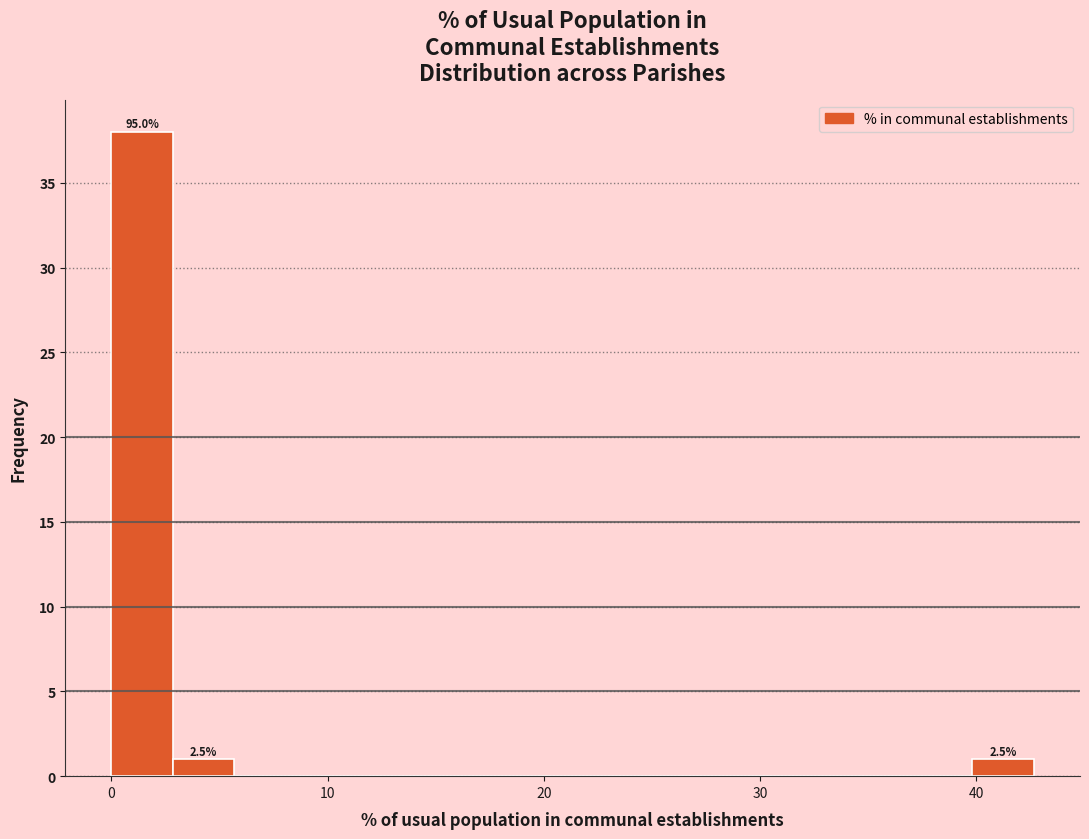

Read against the x-axis, roughly where is the centre of the tallest bar?

1